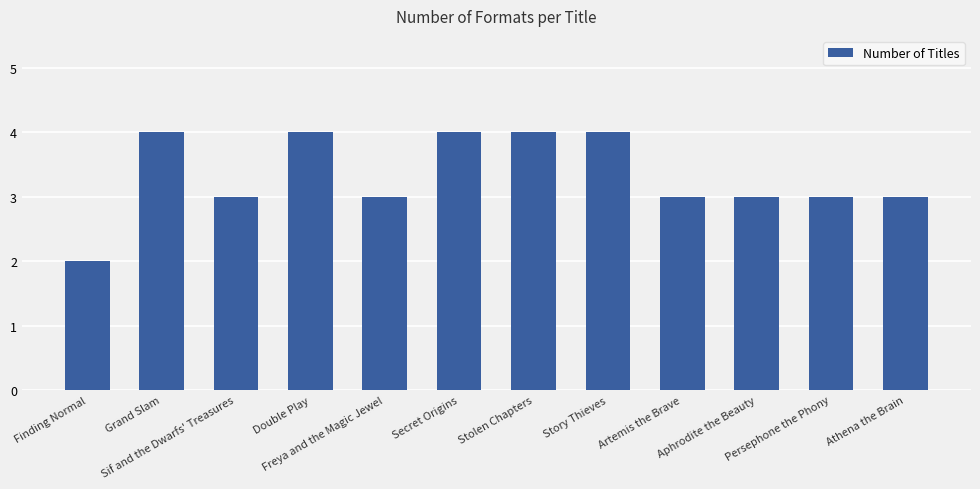

Reading right to left, transcribe all the data shown in this chart.

3	3	3	3	4	4	4	3	4	3	4	2